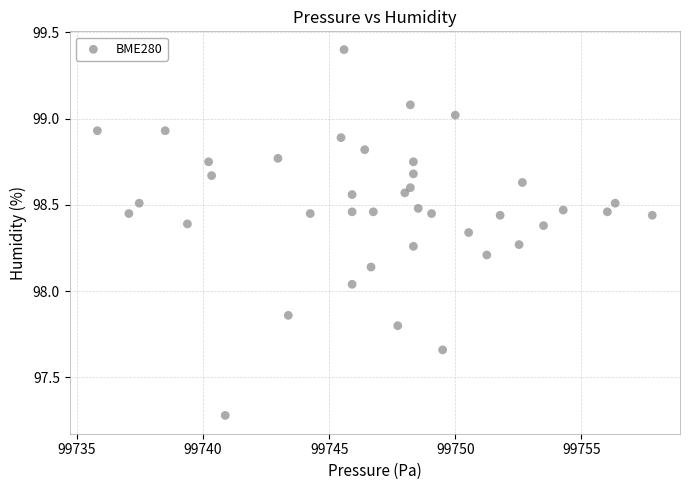

What is the range of Y values (max minus min)?

2.1